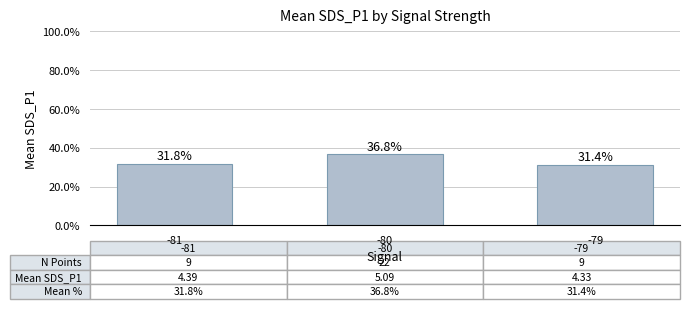

What is the value of the 2nd bar from the left?

36.8